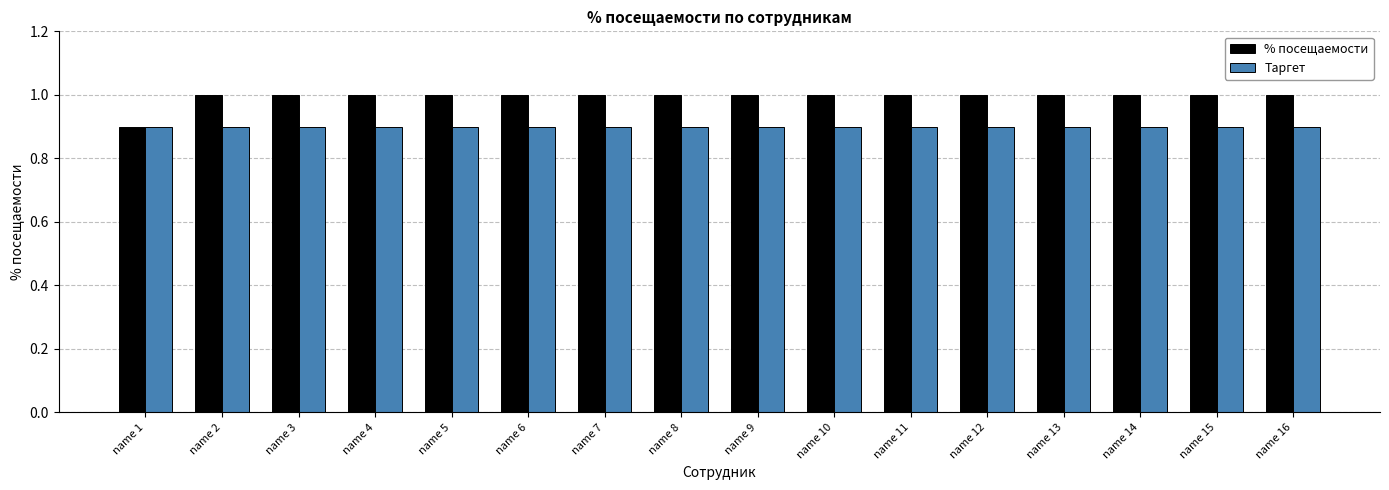

Reading left to right, what are all the values shown in this chart?

% посещаемости: name 1=0.9	name 2=1.0	name 3=1.0	name 4=1.0	name 5=1.0	name 6=1.0	name 7=1.0	name 8=1.0	name 9=1.0	name 10=1.0	name 11=1.0	name 12=1.0	name 13=1.0	name 14=1.0	name 15=1.0	name 16=1.0
Таргет: name 1=0.9	name 2=0.9	name 3=0.9	name 4=0.9	name 5=0.9	name 6=0.9	name 7=0.9	name 8=0.9	name 9=0.9	name 10=0.9	name 11=0.9	name 12=0.9	name 13=0.9	name 14=0.9	name 15=0.9	name 16=0.9